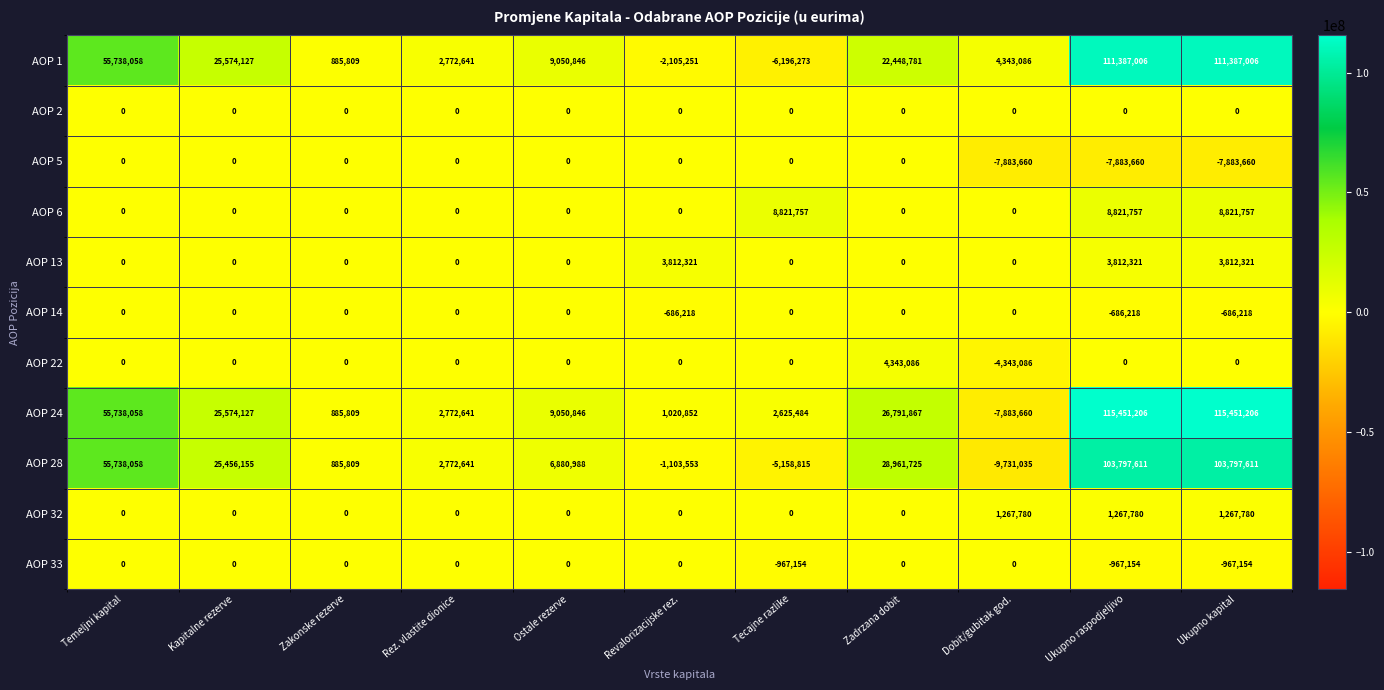

At how many categories does at least one series exceed 71226718?

2